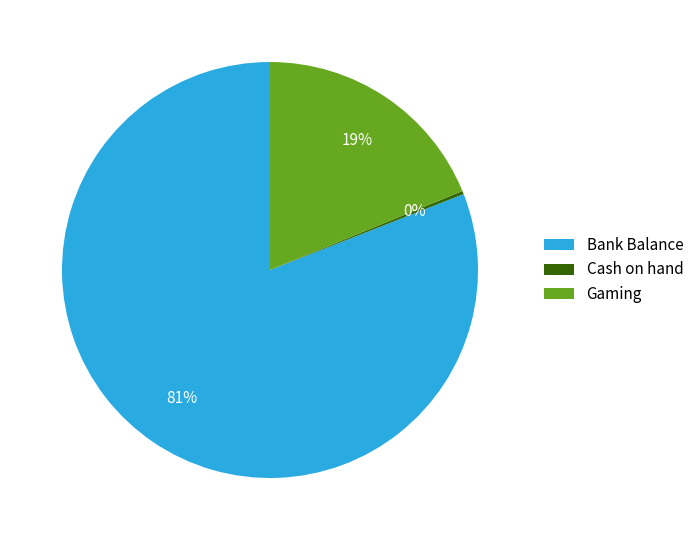

What is the largest slice in the pie chart?

Bank Balance